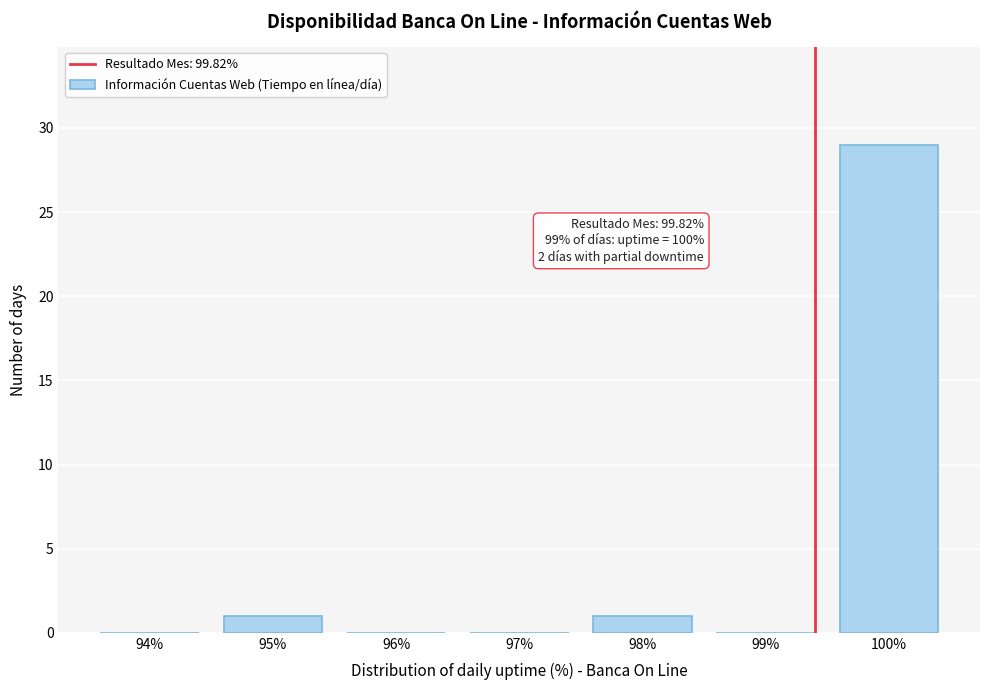

Reading left to right, transcribe all the data shown in this chart.

94%=0	95%=1	96%=0	97%=0	98%=1	99%=0	100%=29